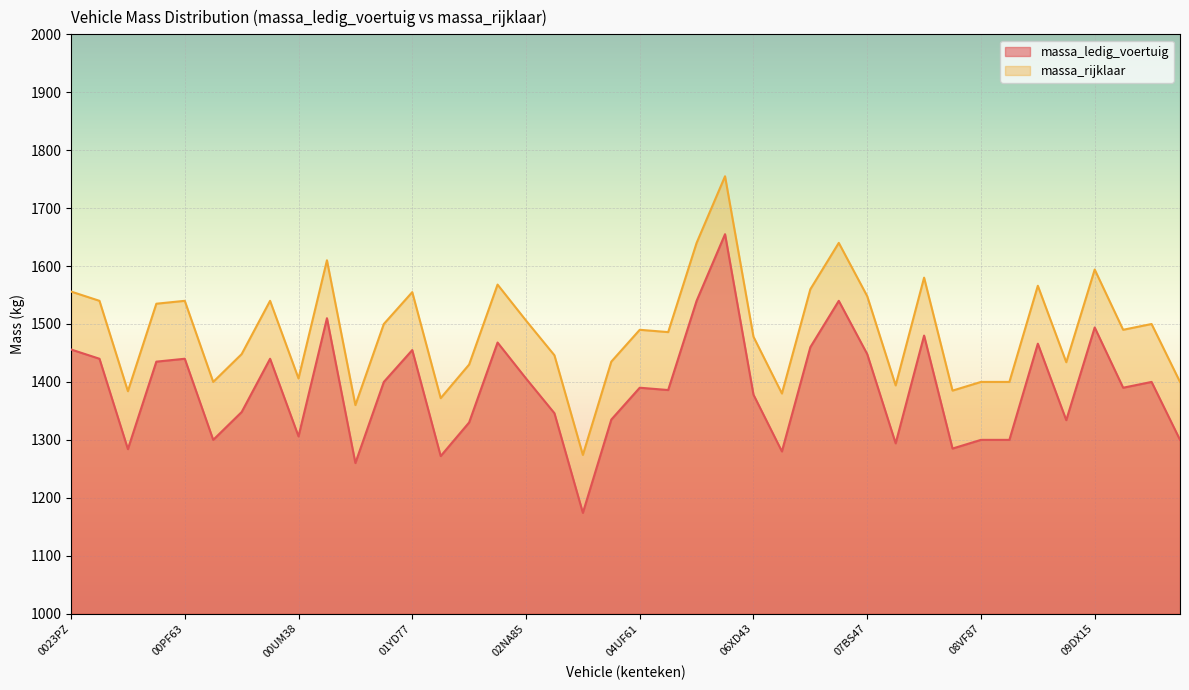

How many lines are shown in the chart?

2